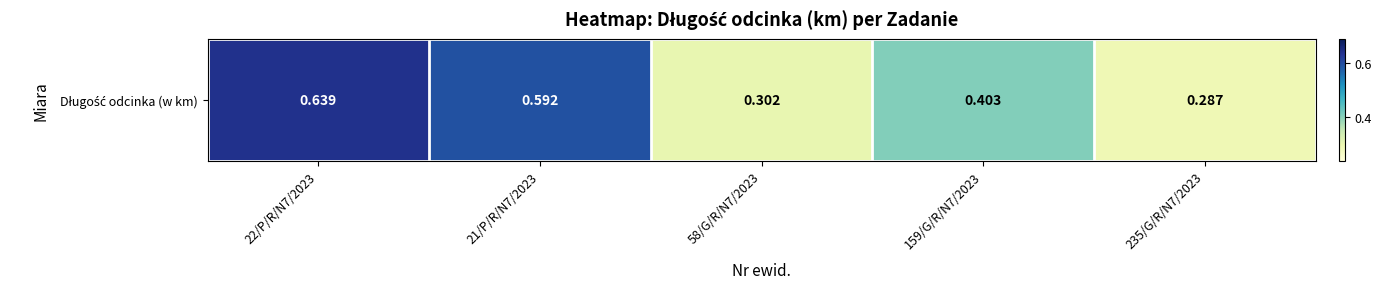

Which has a higher value, 159/G/R/N7/2023 or 21/P/R/N7/2023?

21/P/R/N7/2023